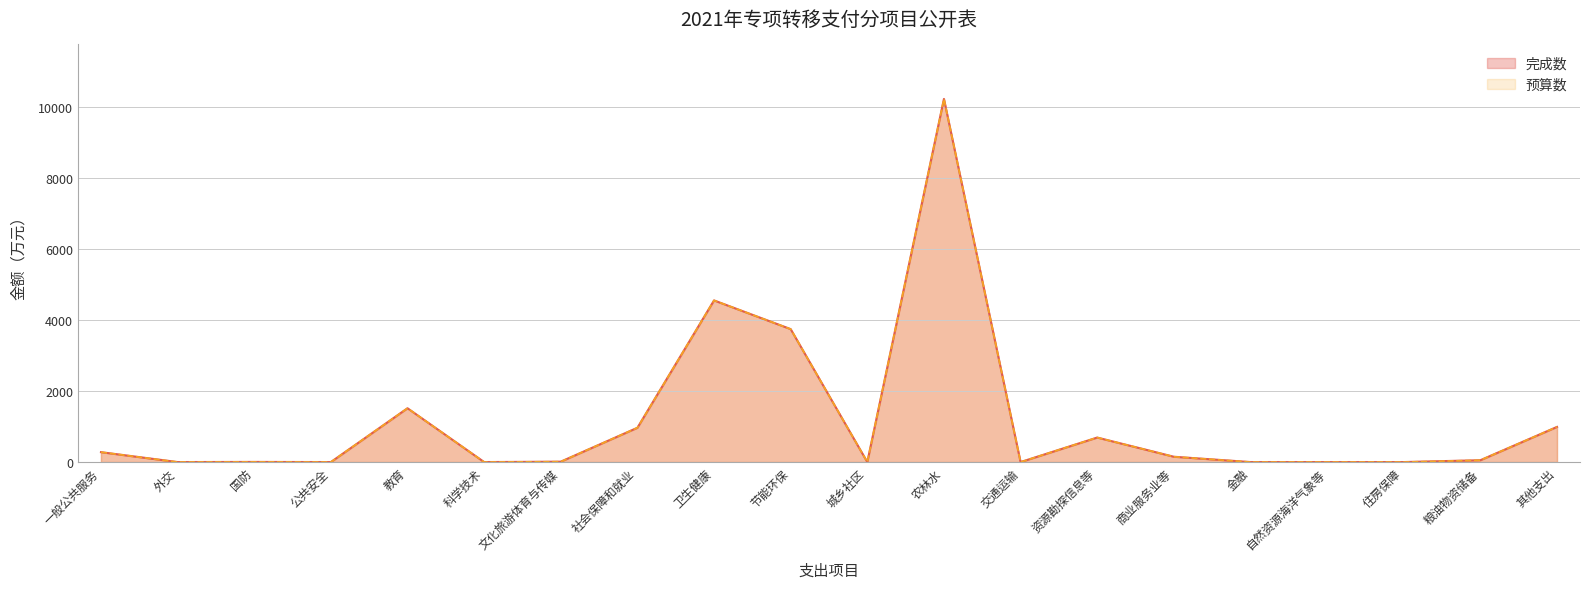

Is the value of 完成数 at 粮油物资储备 greater than the value of 预算数 at 农林水?

No